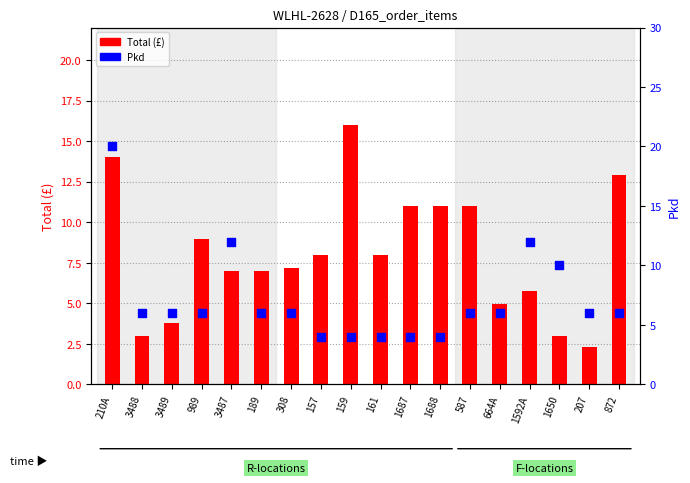

What are all the series names shown in the legend?

Total, Pkd